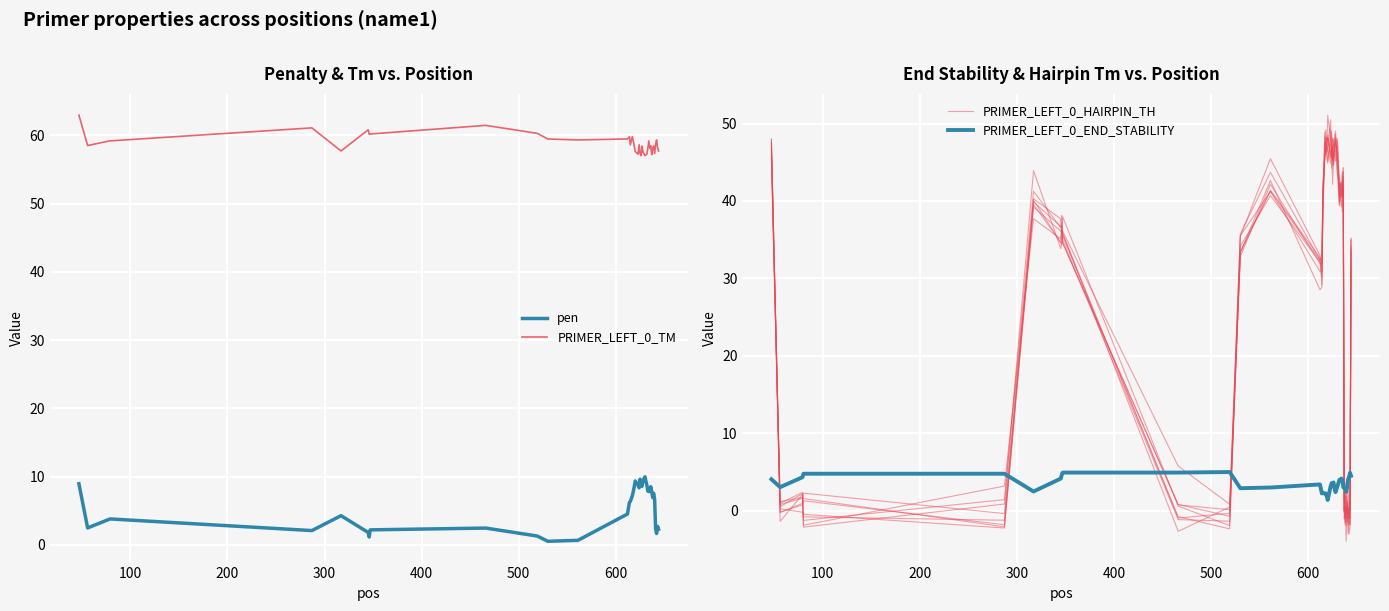

Does the chart display data point markers on the line(s)?

No